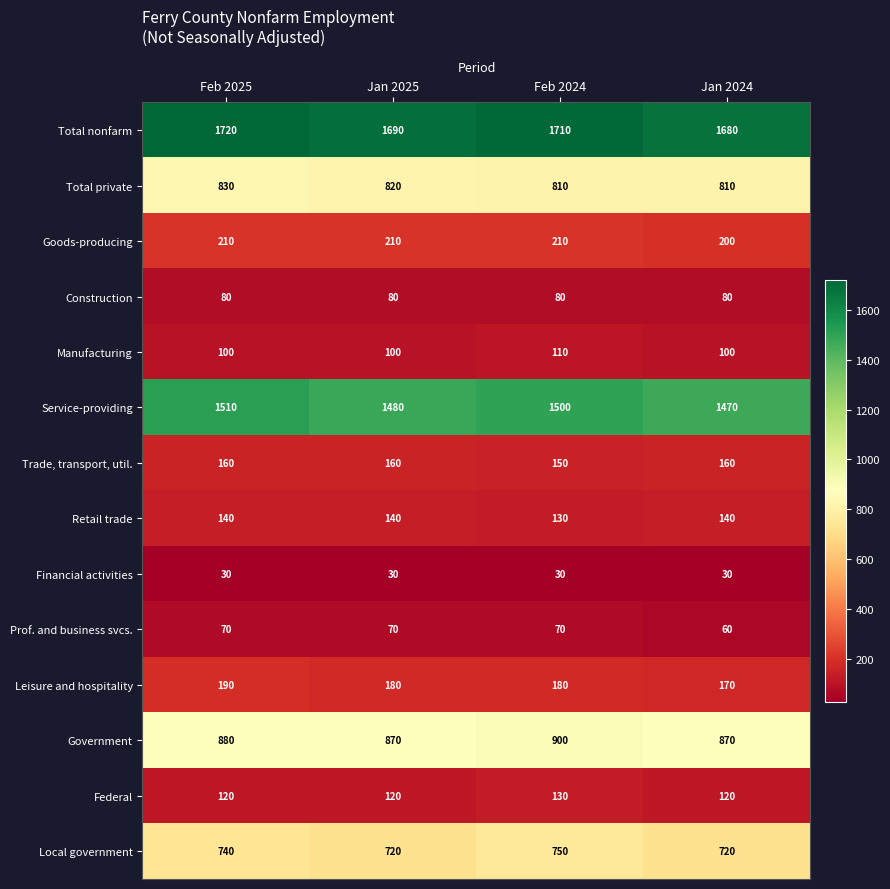

At Jan 2025, list the series in order from smallest to largest.

Financial activities, Prof. and business svcs., Construction, Manufacturing, Federal, Retail trade, Trade, transport, util., Leisure and hospitality, Goods-producing, Local government, Total private, Government, Service-providing, Total nonfarm